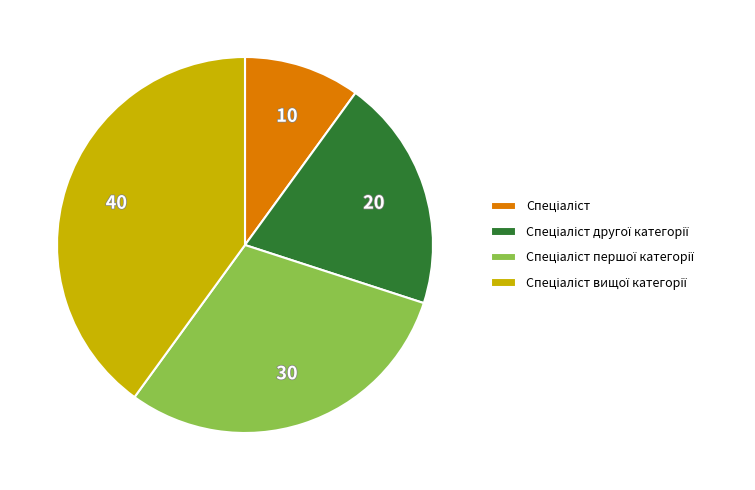

Is there a majority slice in this chart?

No